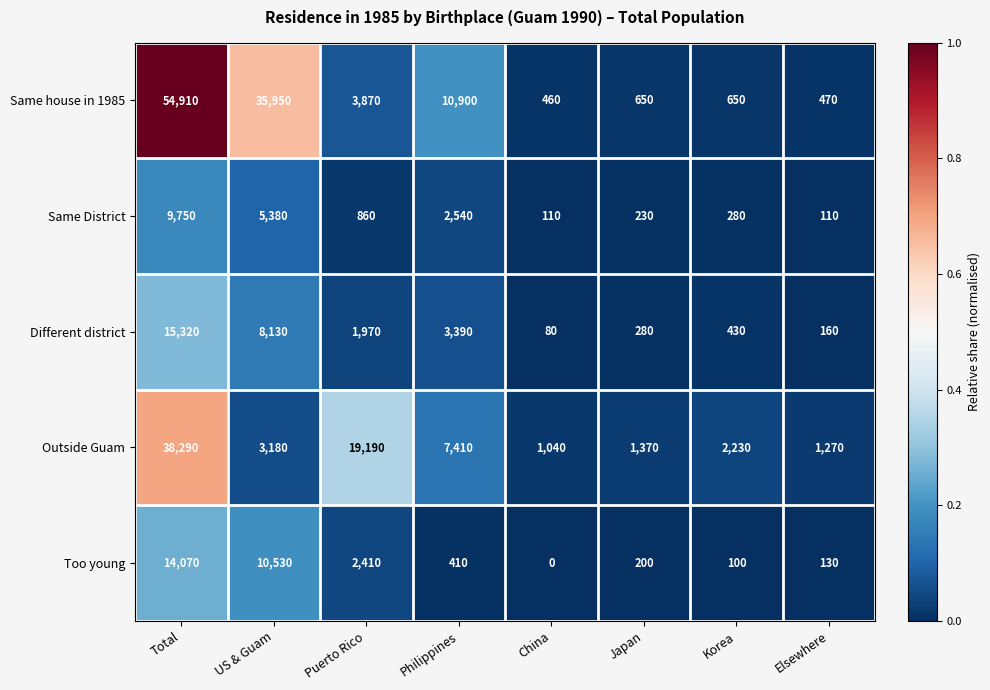

What is the sum of all Same District values?

19260